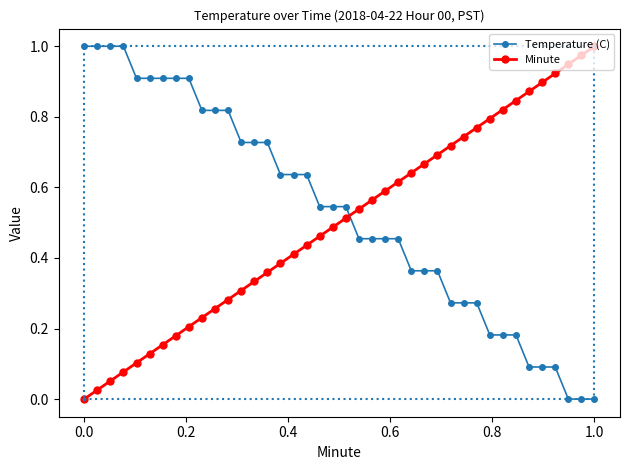

How many intersections are there between Temperature (C) and Minute?

1